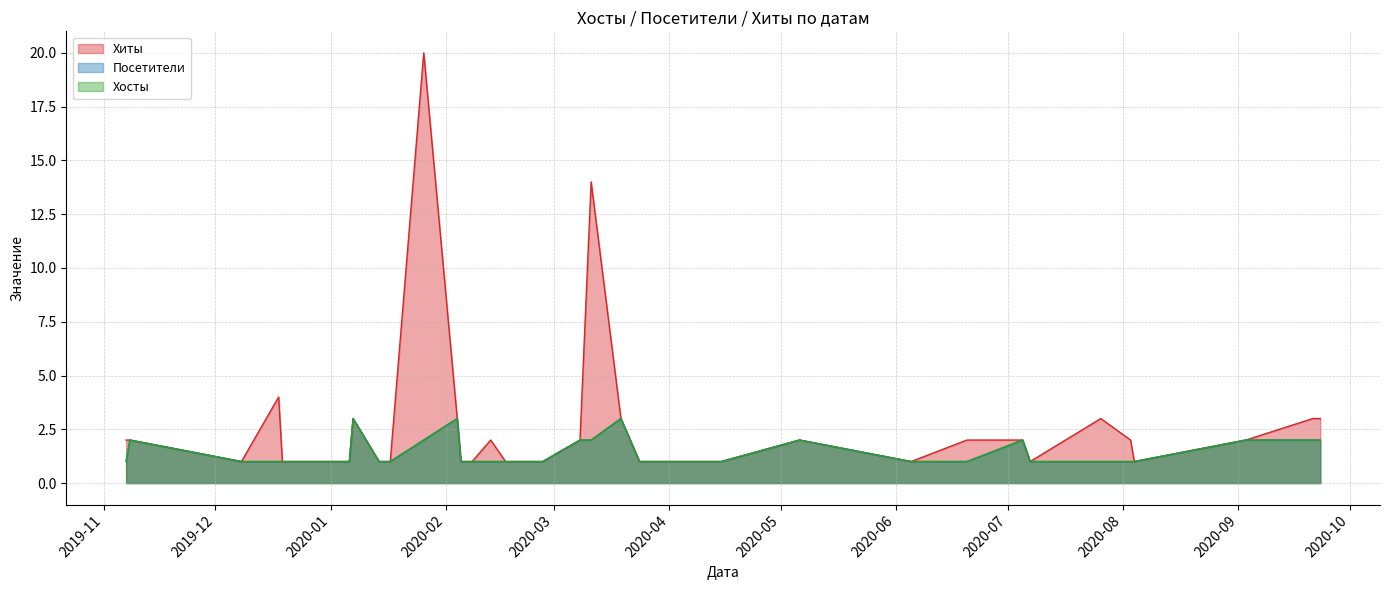

What position from the left is 2020-02-24?

22